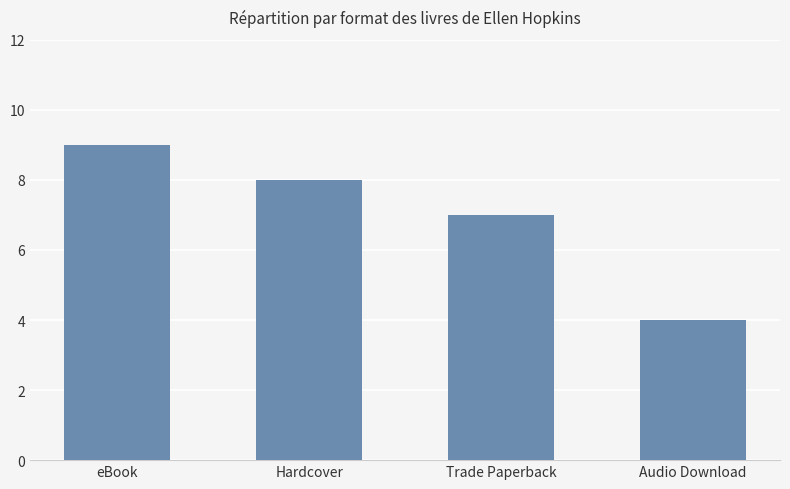

At which label is the value closest to 6?

Trade Paperback